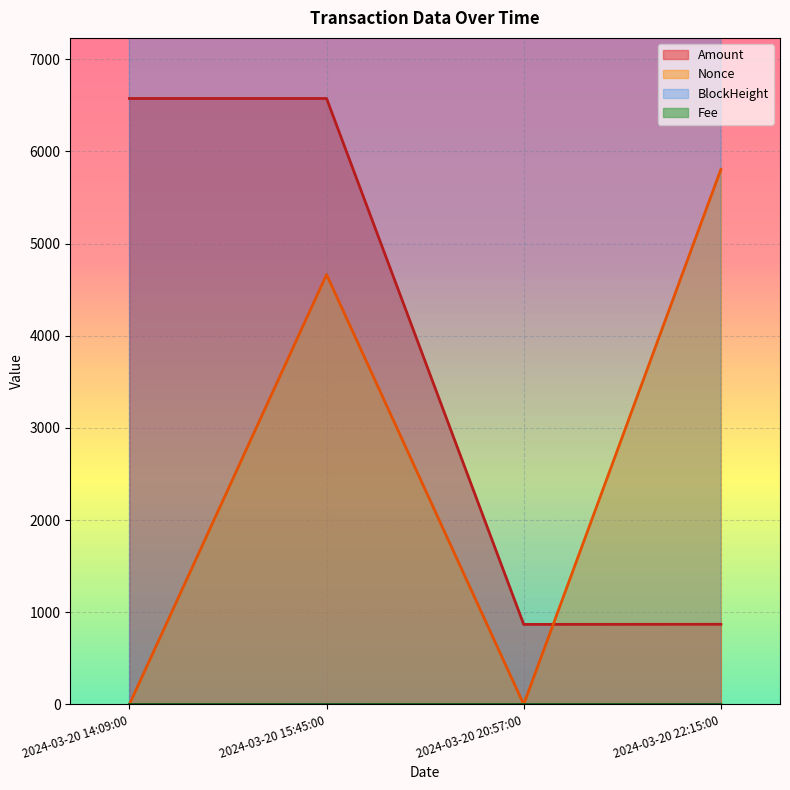

List the labels in order of Nonce value, largest first.

2024-03-20 22:15:00, 2024-03-20 15:45:00, 2024-03-20 14:09:00, 2024-03-20 20:57:00